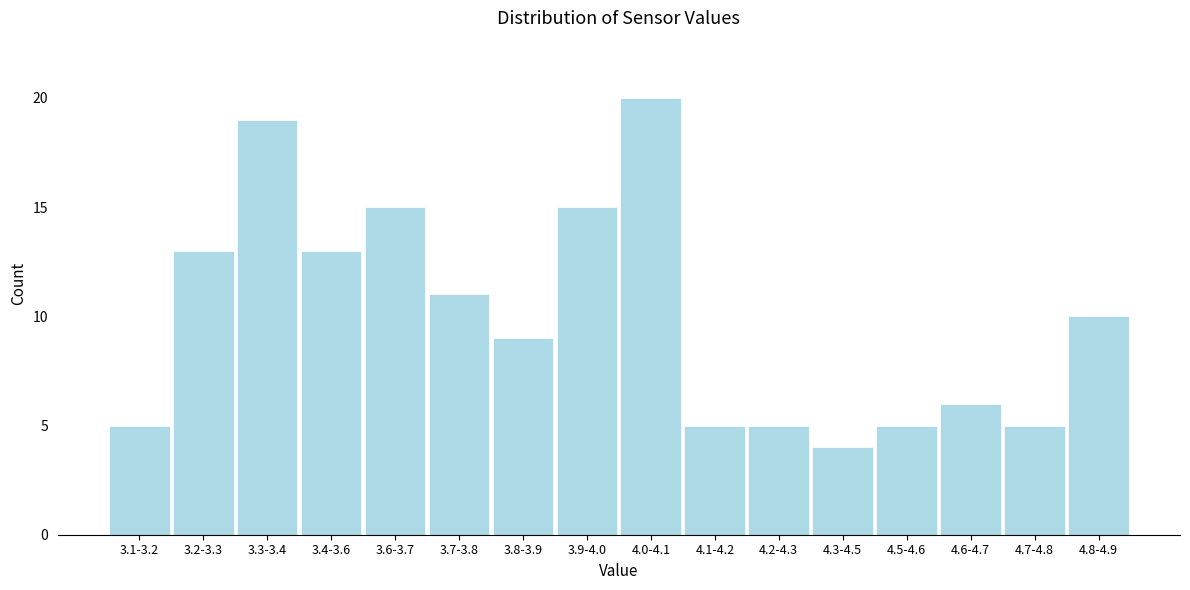

Reading left to right, transcribe all the data shown in this chart.

3.1-3.2=5	3.2-3.3=13	3.3-3.4=19	3.4-3.6=13	3.6-3.7=15	3.7-3.8=11	3.8-3.9=9	3.9-4.0=15	4.0-4.1=20	4.1-4.2=5	4.2-4.3=5	4.3-4.5=4	4.5-4.6=5	4.6-4.7=6	4.7-4.8=5	4.8-4.9=10